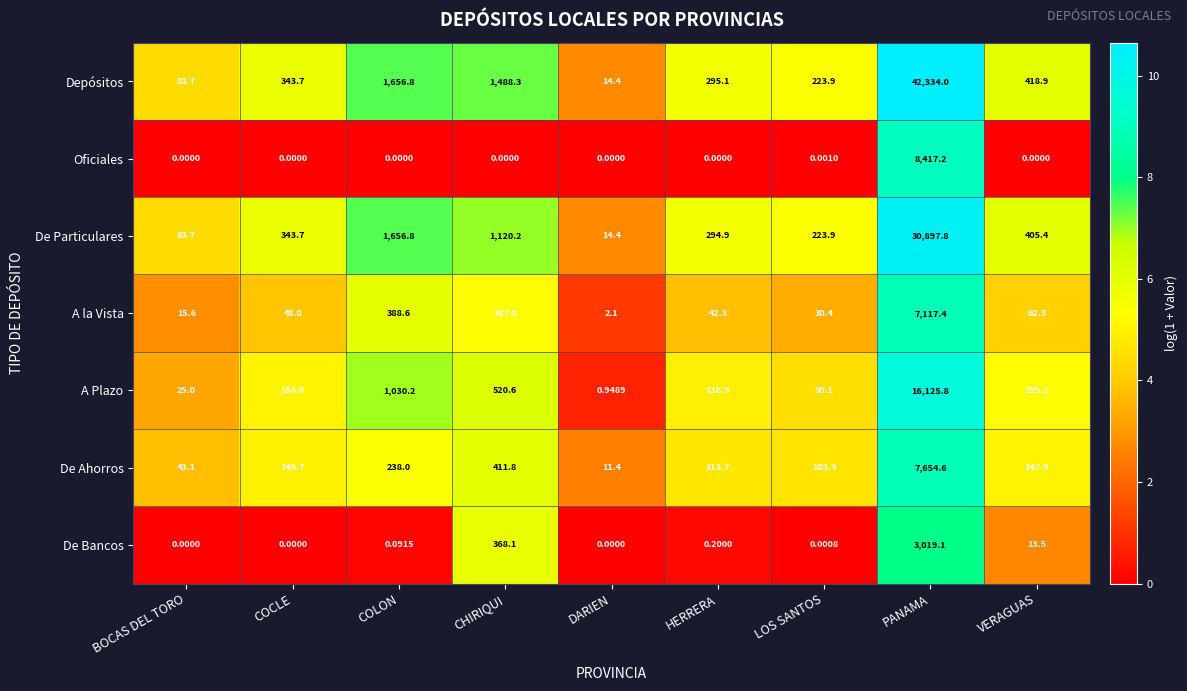

List the labels in order of De Ahorros value, smallest first.

DARIEN, BOCAS DEL TORO, LOS SANTOS, HERRERA, COCLE, VERAGUAS, COLON, CHIRIQUI, PANAMA